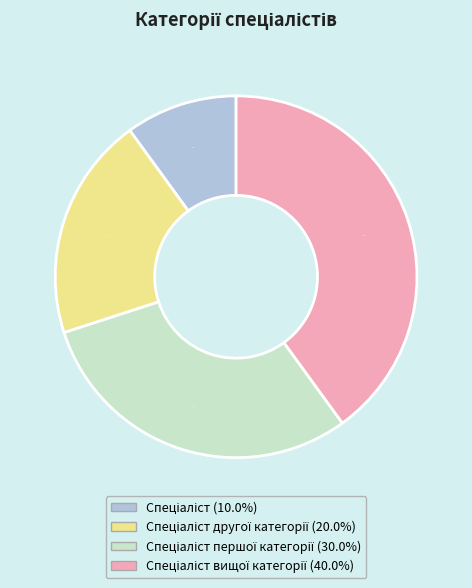

Is there a majority slice in this chart?

No